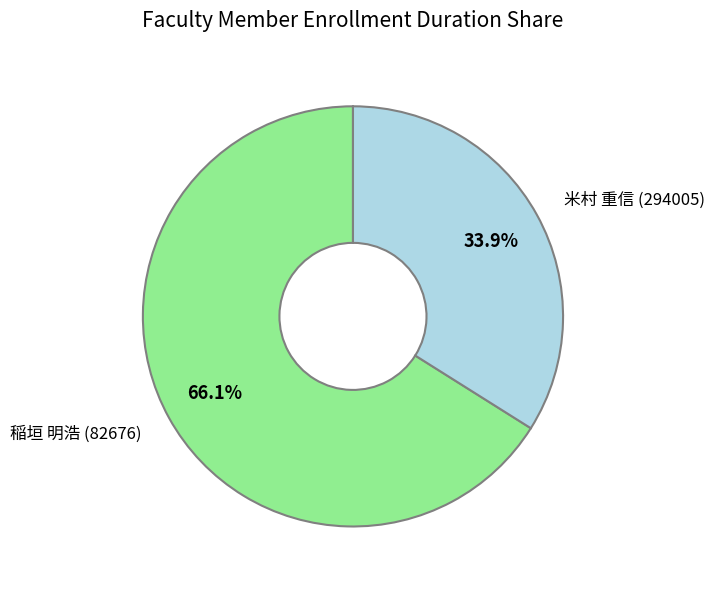

What is the smallest slice in the pie chart?

米村 重信 (294005)